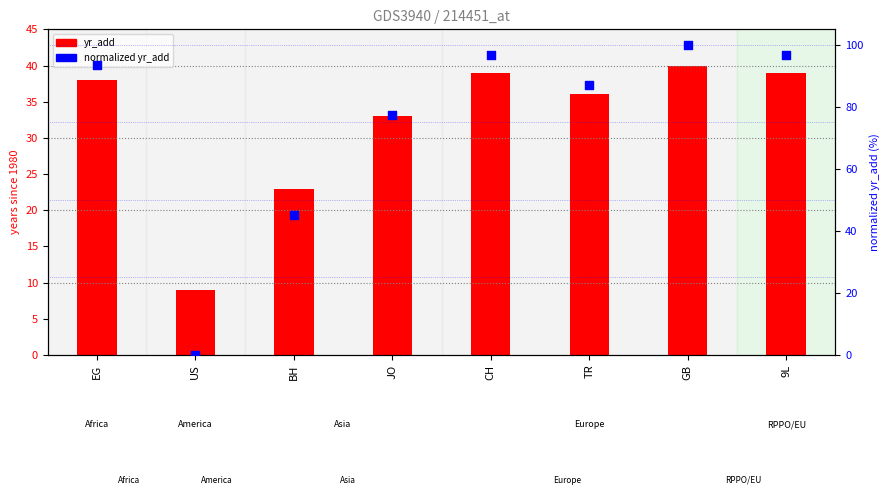

Which series has the largest total across all categories?

normalized yr_add